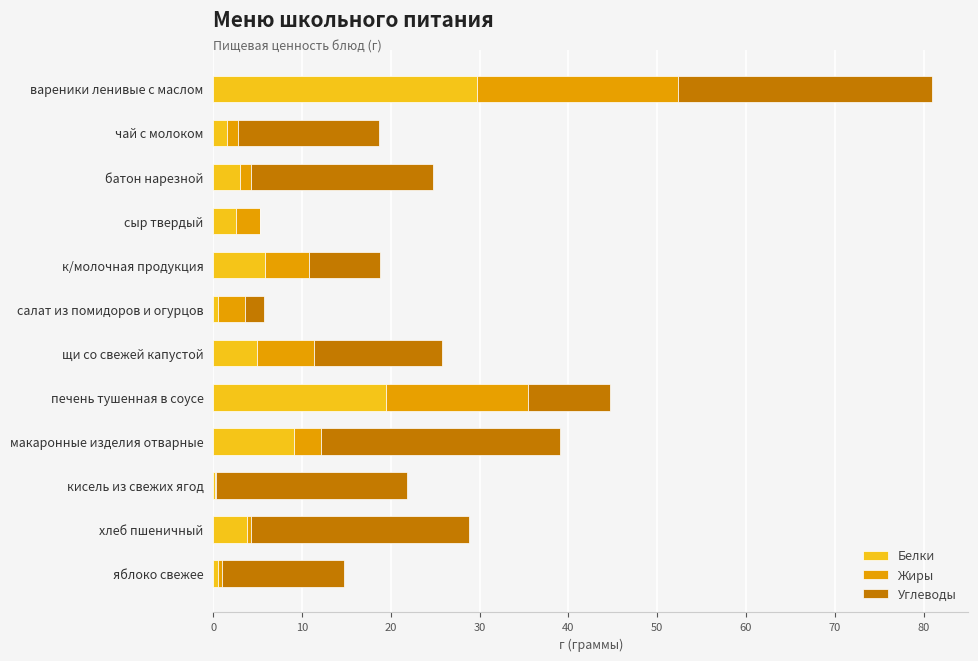

What is the sum of all Белки values?

81.0